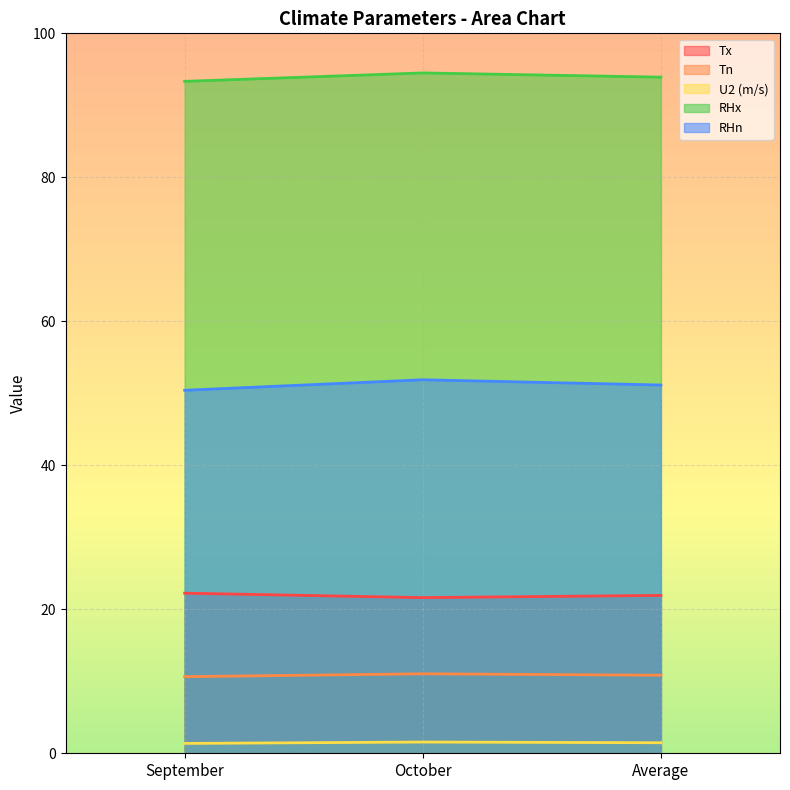

At which category does the chart reach its peak across all series?

October